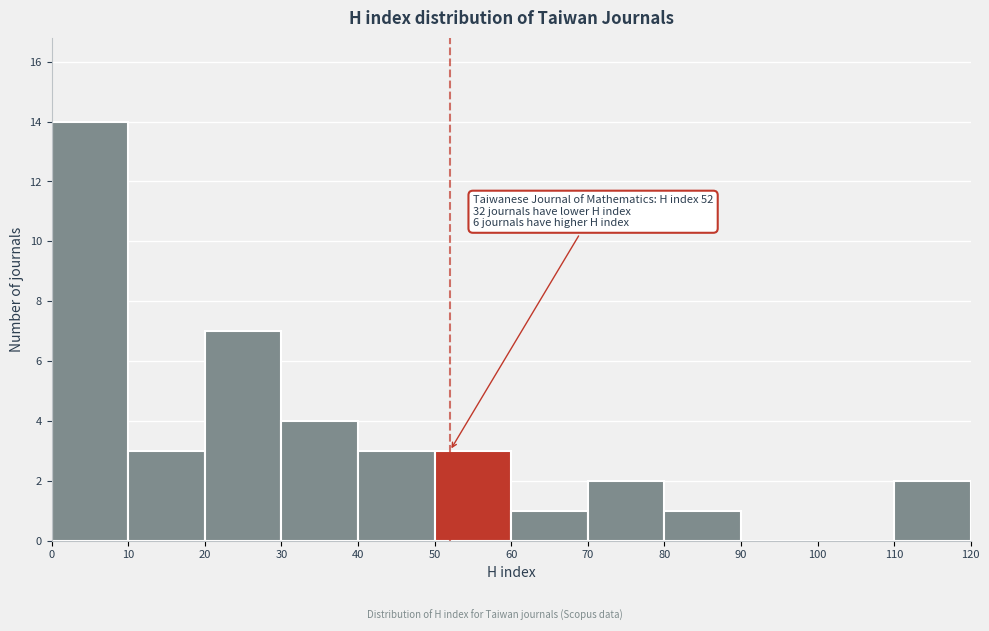

Which range on the x-axis has the tallest bar?

0 to 10